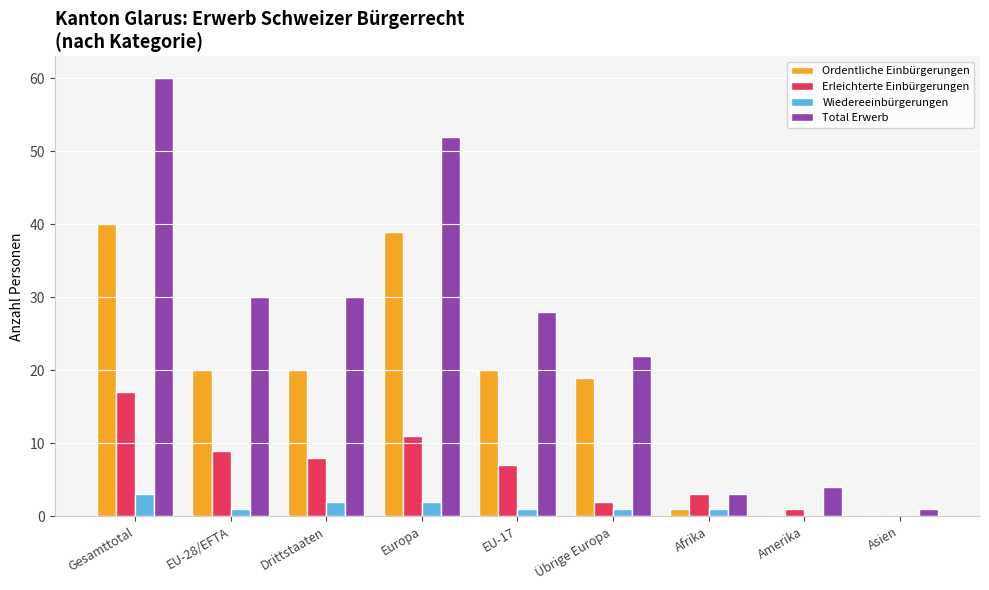

Are the bars horizontal?

No